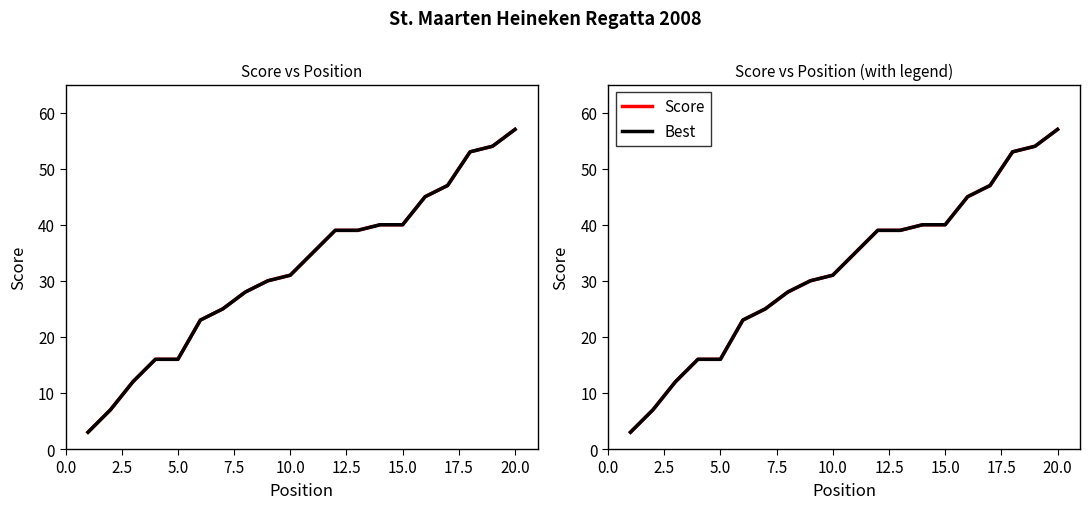

True or false: Score and Best cross at least once.

False